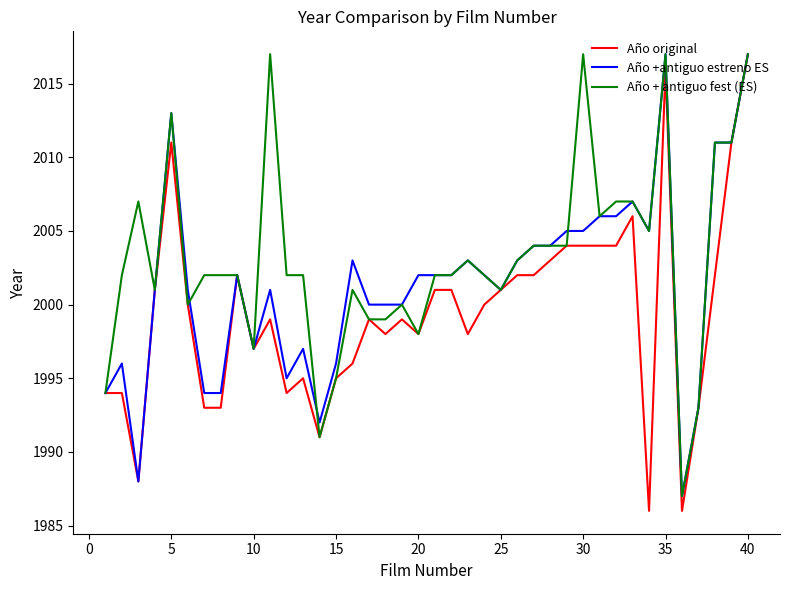

Rank the series by their average value, from highest to lowest.

Año + antiguo fest (ES), Año +antiguo estreno ES, Año original